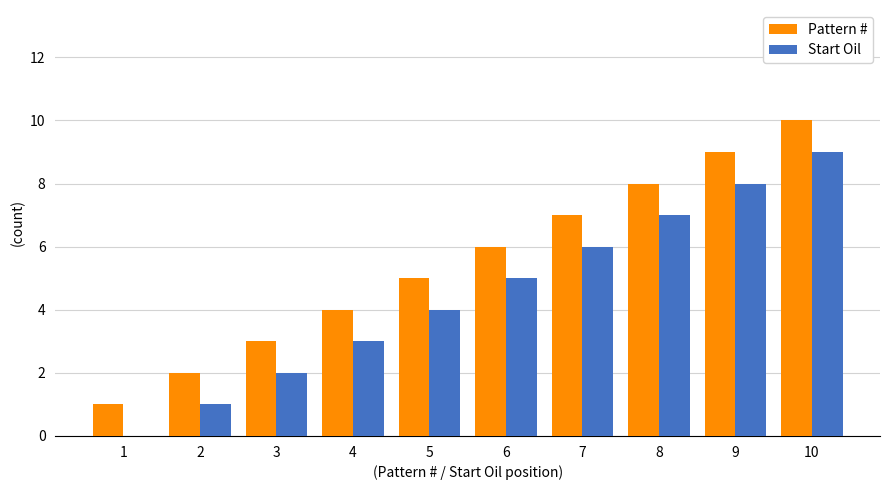

Which series has the largest total across all categories?

Pattern #